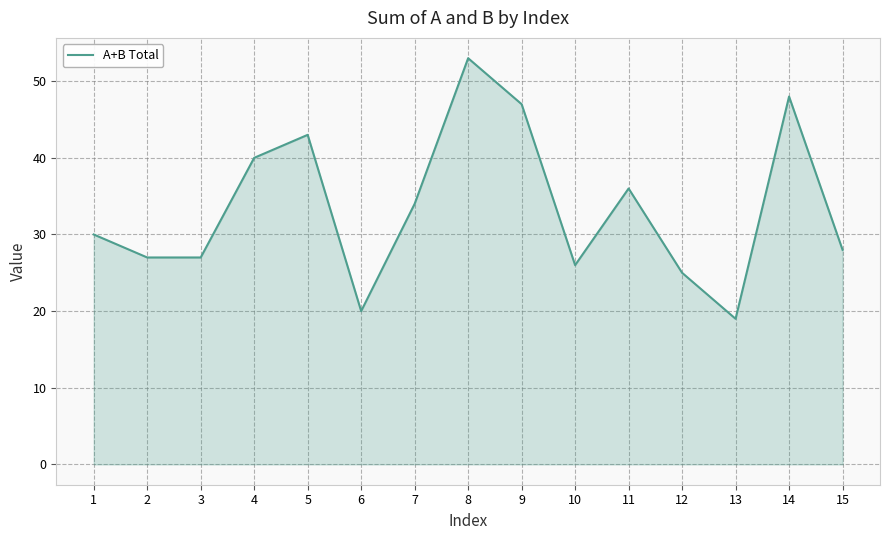

What is the maximum value shown in the chart?

53